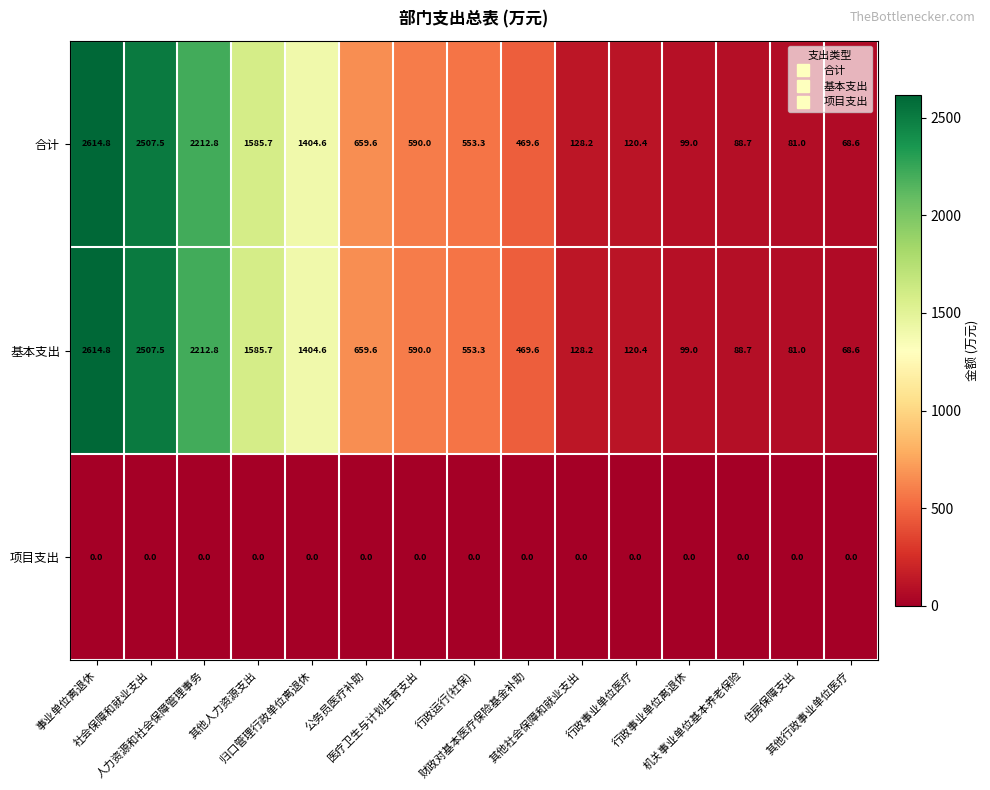

At how many categories does at least one series exceed 1020?

5